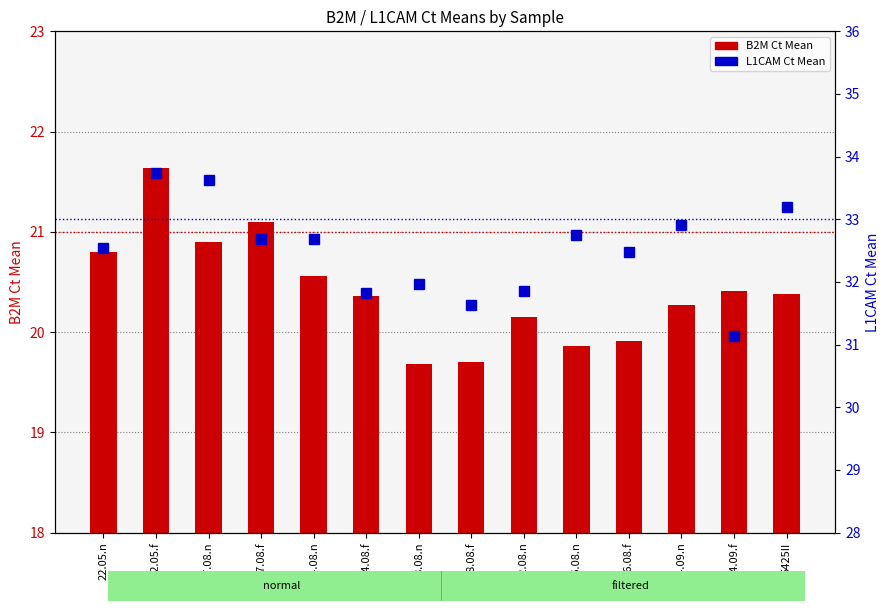

True or false: B2M Ct Mean has a value of 20.4 at 5425II.

True